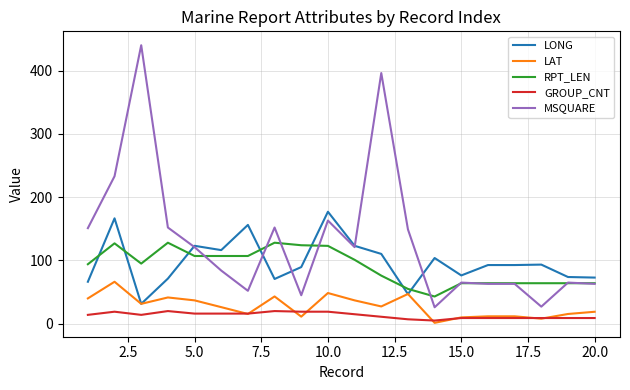

True or false: LONG has more than 1 points higher than both neighbors.

True